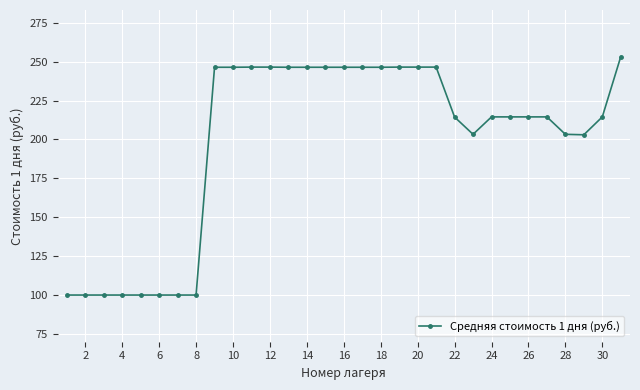

What is the smallest value displayed?

100.0